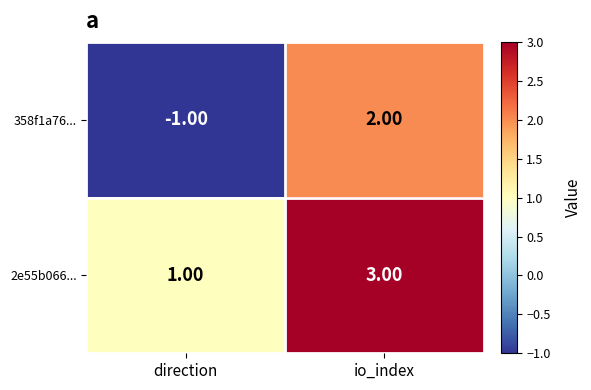

Rank the series by their average value, from lowest to highest.

358f1a76..., 2e55b066...